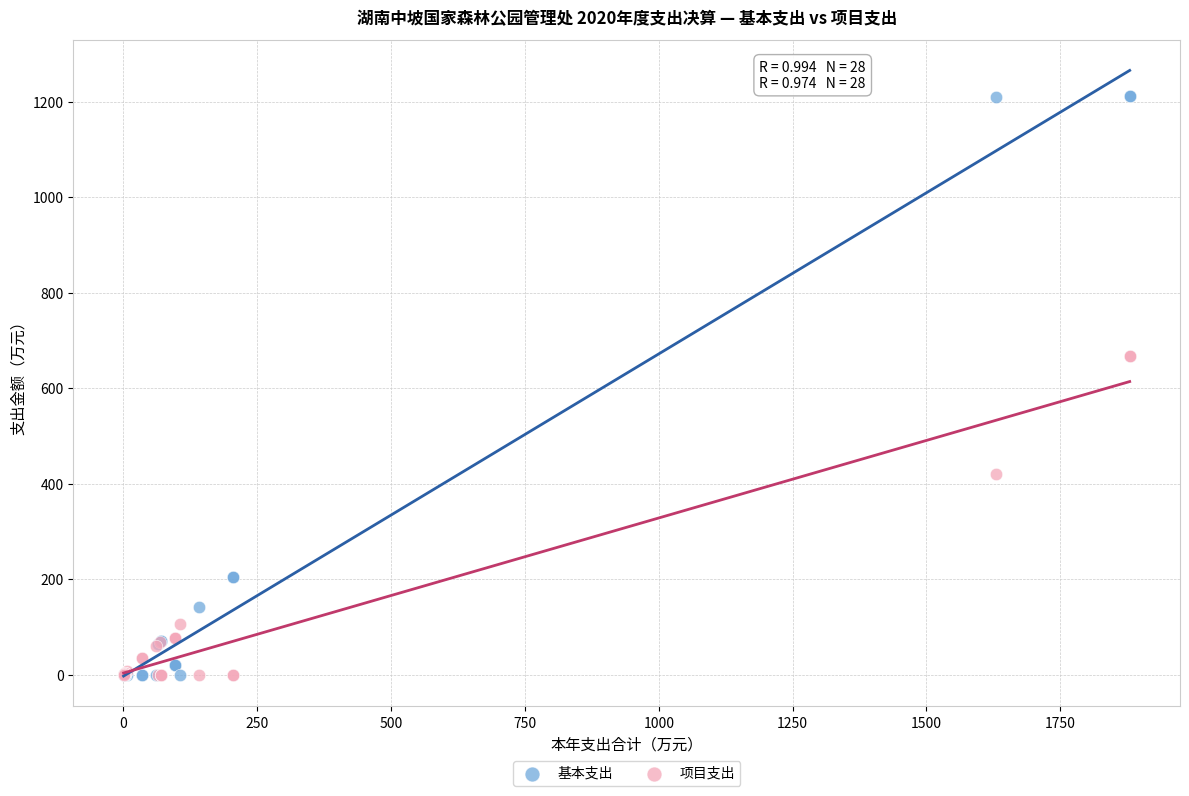

Which series has the widest spread of Y values?

基本支出